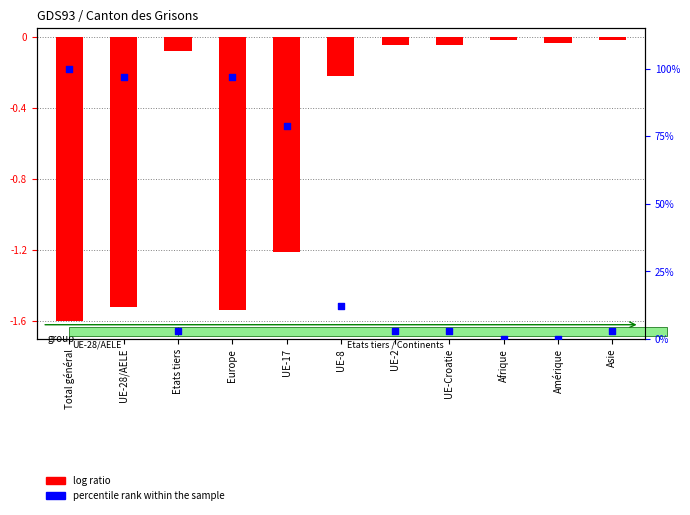

Which series has the widest spread of Y values?

percentile rank within the sample